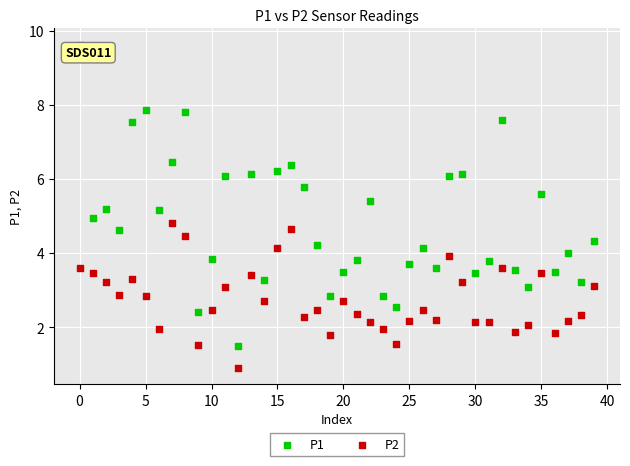

Which series has the largest Y range (max minus min)?

P1